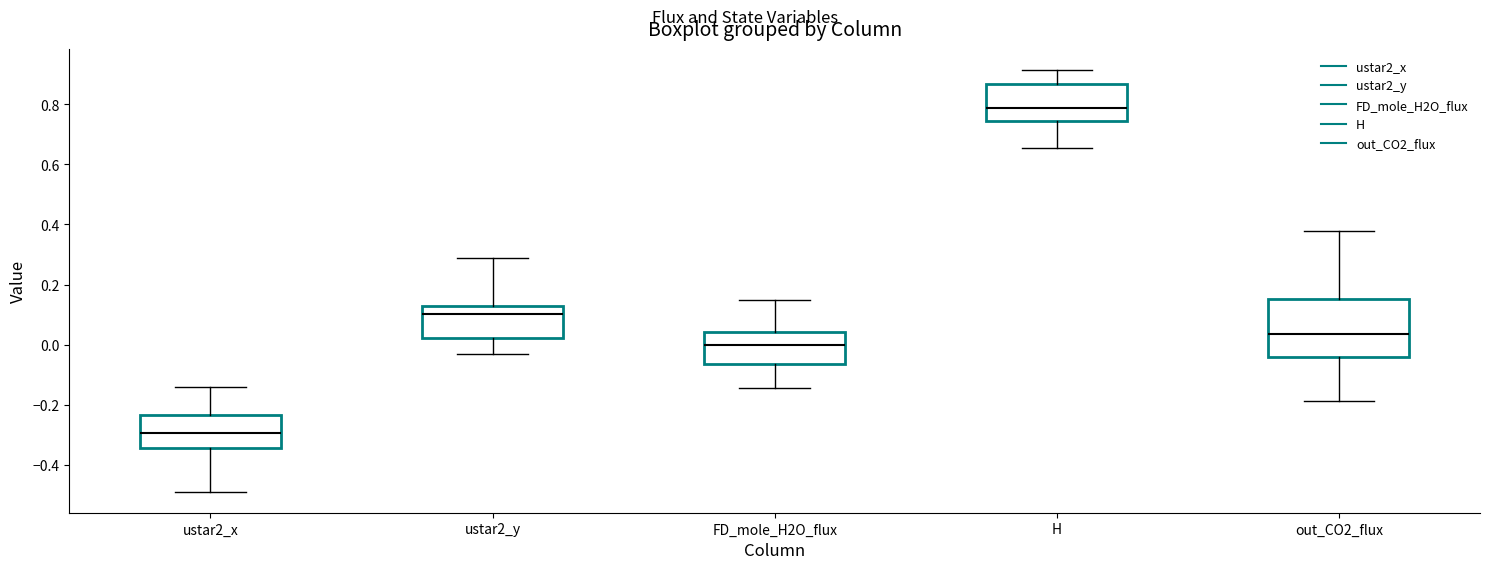

Reading left to right, read every box against the y-axis: the position of its median line, the range the box covers, and the ends of its whiskers. The values are not printed on the chart, so give them approximately, as read against the axis.

ustar2_x: median -0.30, box -0.34 to -0.24, whiskers -0.48 to -0.14
ustar2_y: median 0.10, box 0.02 to 0.12, whiskers -0.04 to 0.28
FD_mole_H2O_flux: median 0.00, box -0.06 to 0.04, whiskers -0.14 to 0.14
H: median 0.78, box 0.74 to 0.86, whiskers 0.66 to 0.92
out_CO2_flux: median 0.04, box -0.04 to 0.16, whiskers -0.18 to 0.38